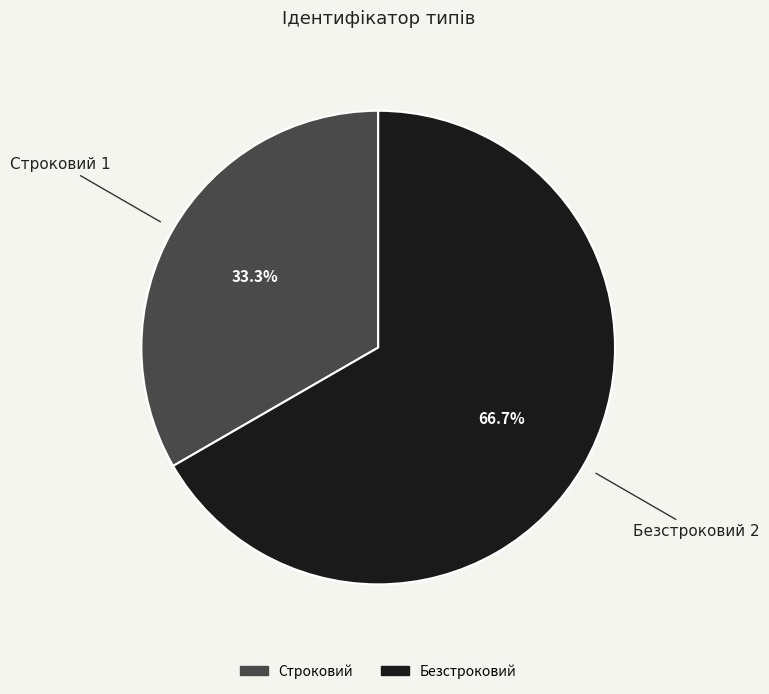

How many slices are in this pie chart?

2